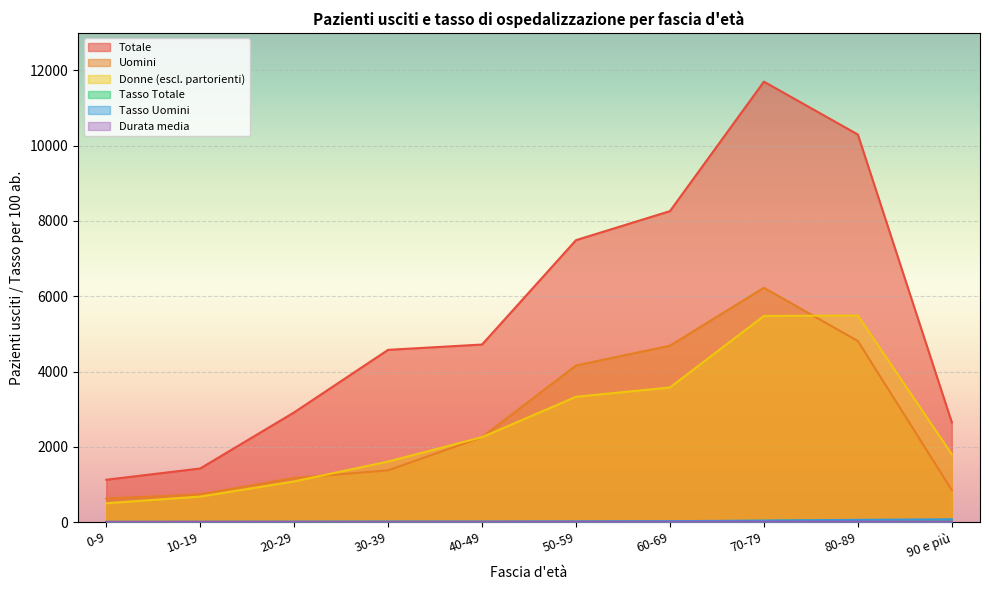

Is the value of Tasso Uomini at 80-89 greater than the value of Uomini at 10-19?

No